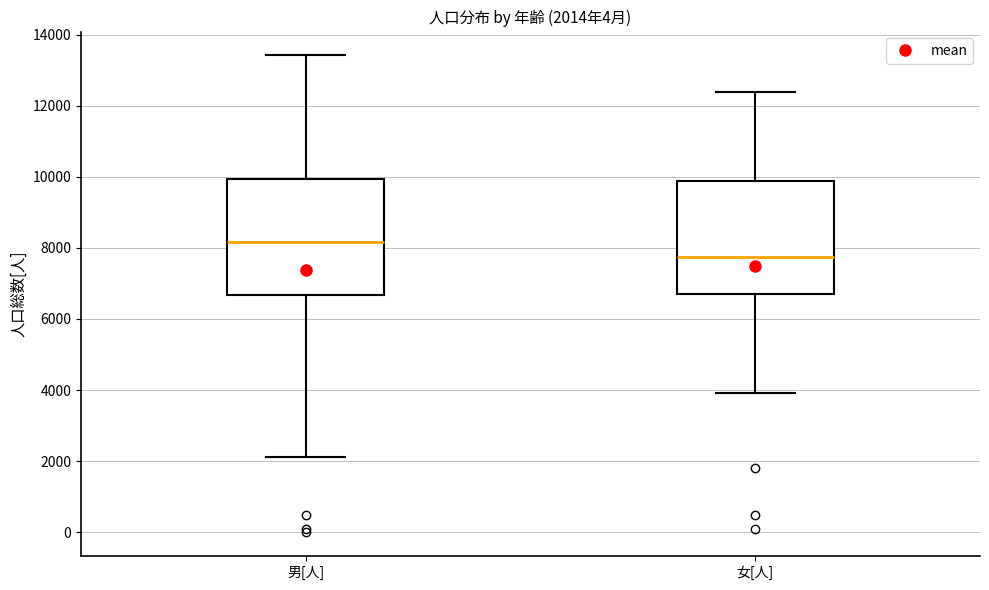

Which box's median line is the highest?

男[人]